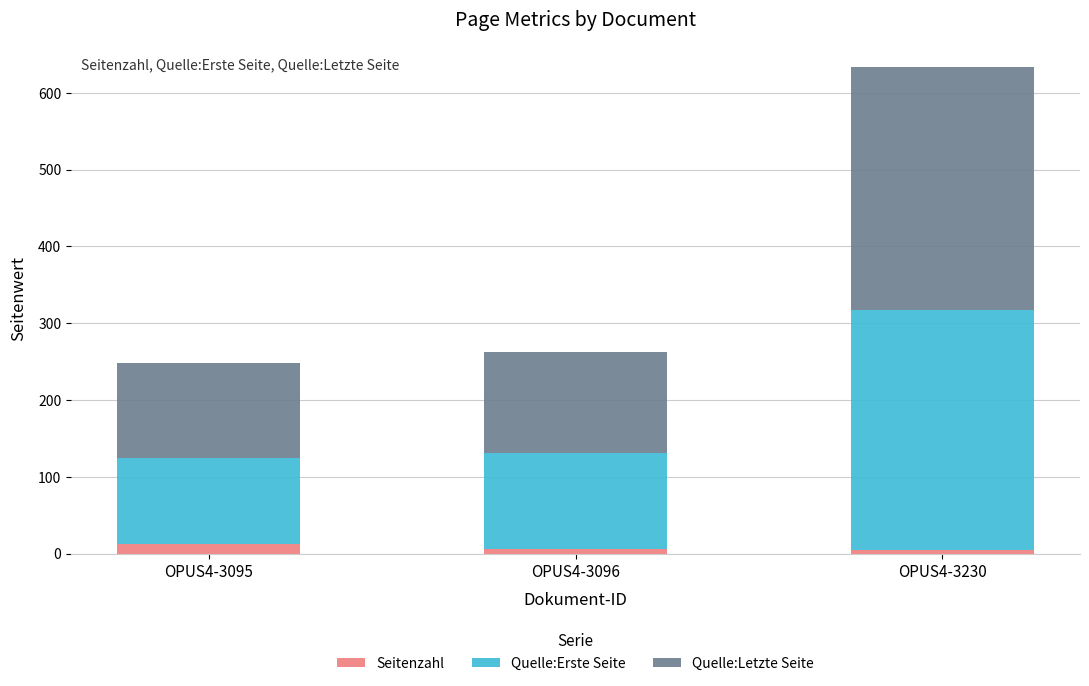

Is it true that Seitenzahl equals 12 at OPUS4-3095?

True